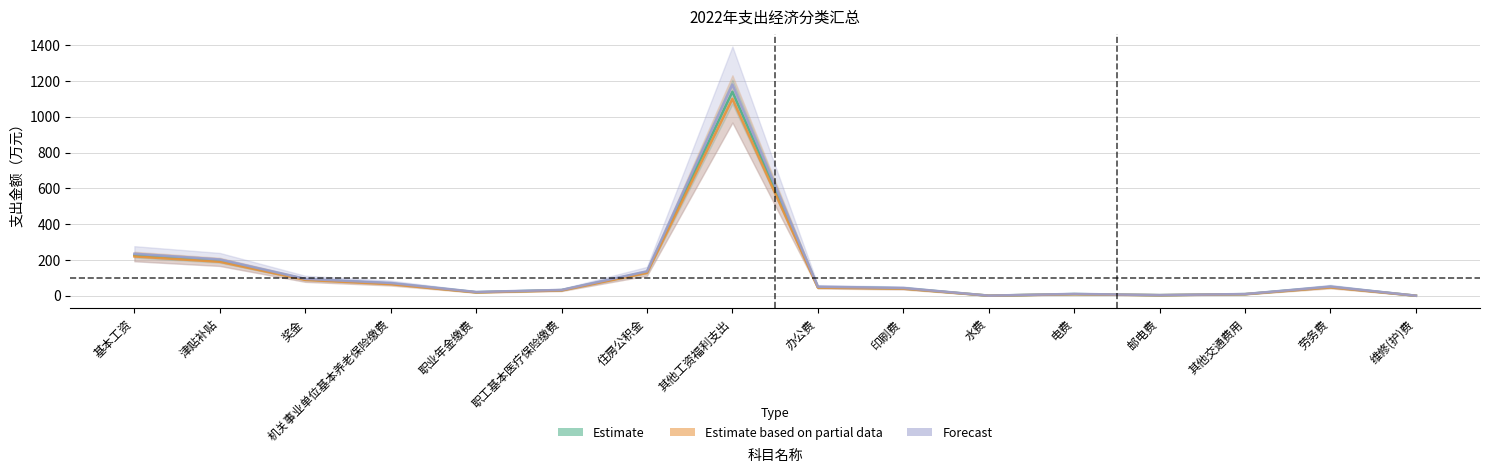

At which label does Forecast reach its minimum?

维修(护)费